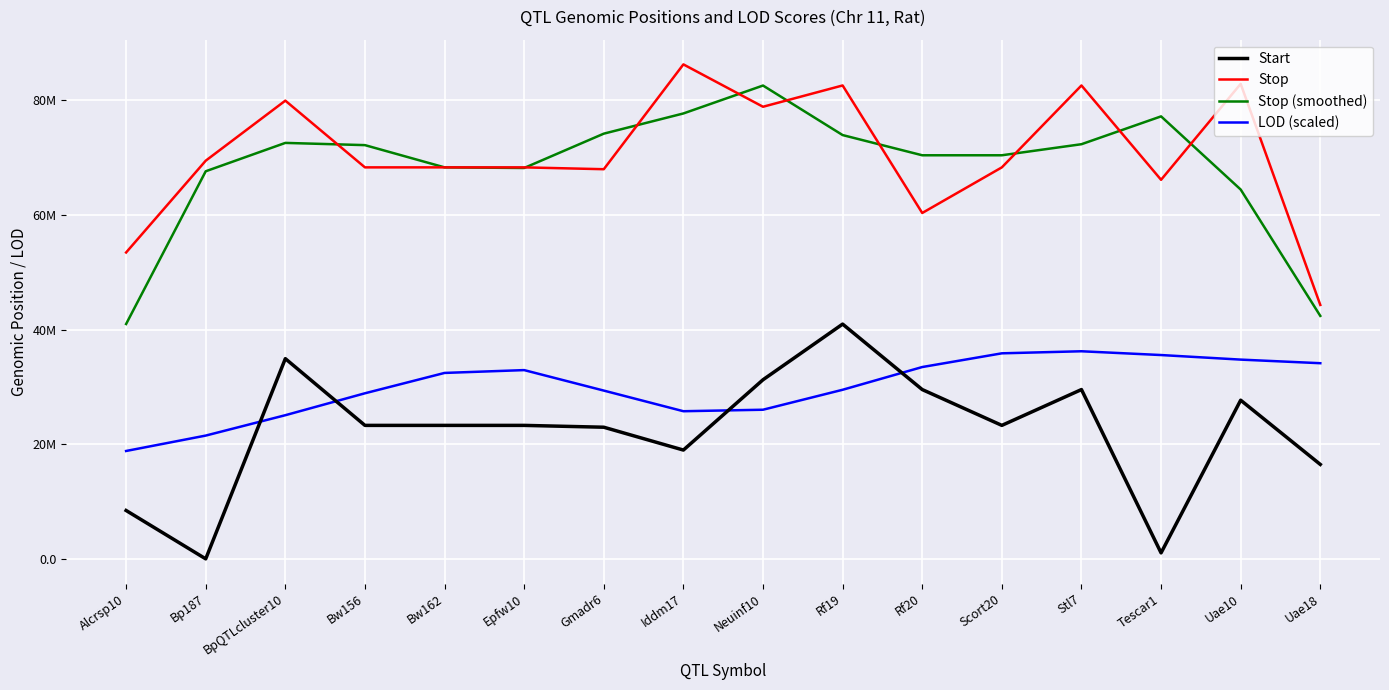

What are all the series names shown in the legend?

Start, Stop, Stop (smoothed), LOD (scaled)